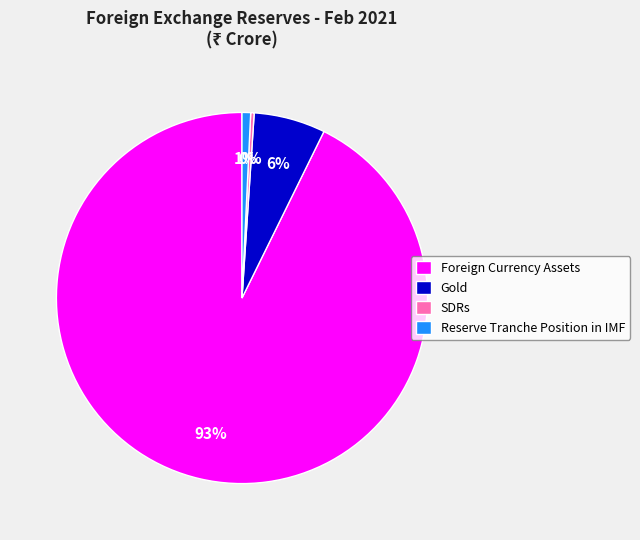

Which slice is the largest?

Foreign Currency Assets